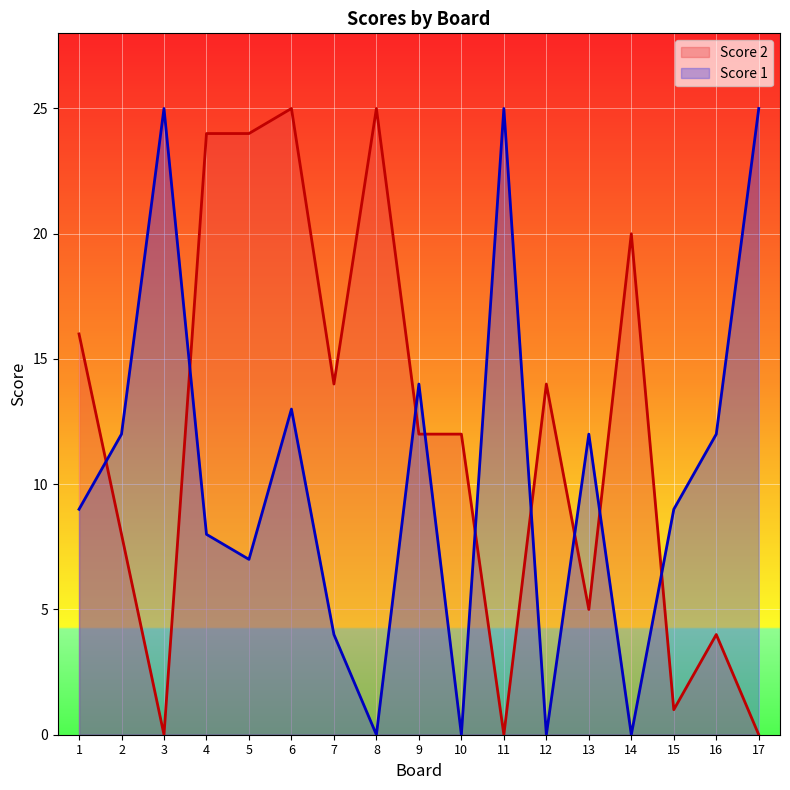

List the series in order of their peak value, lowest first.

Score 2, Score 1